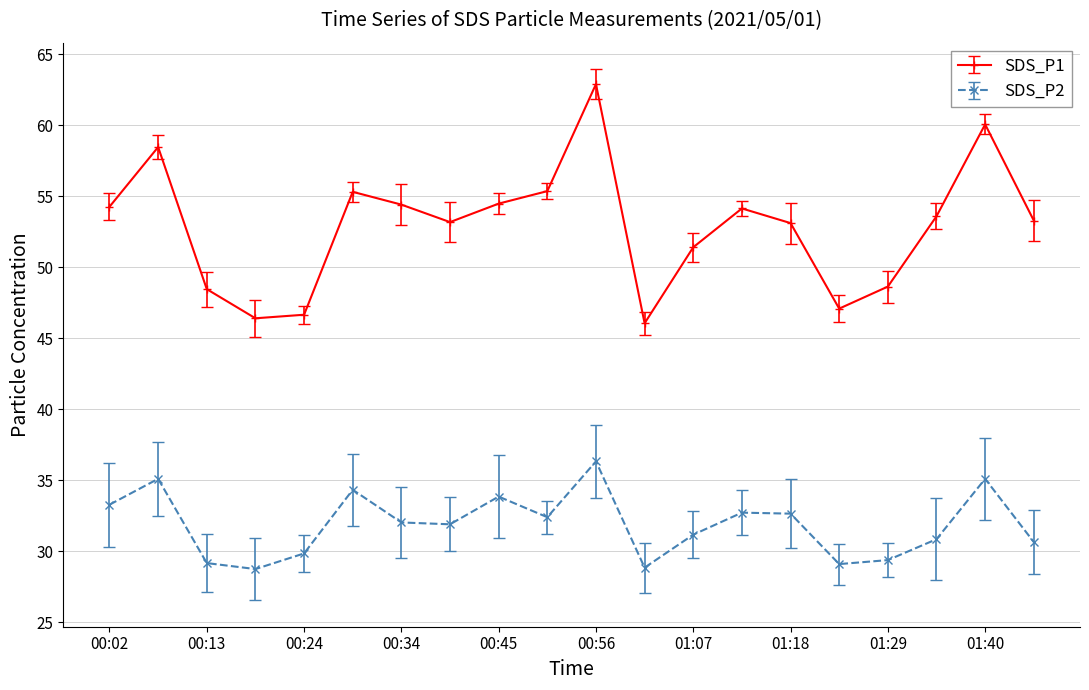

What is the value of the SDS_P1 point at the 2nd from the left?

58.5